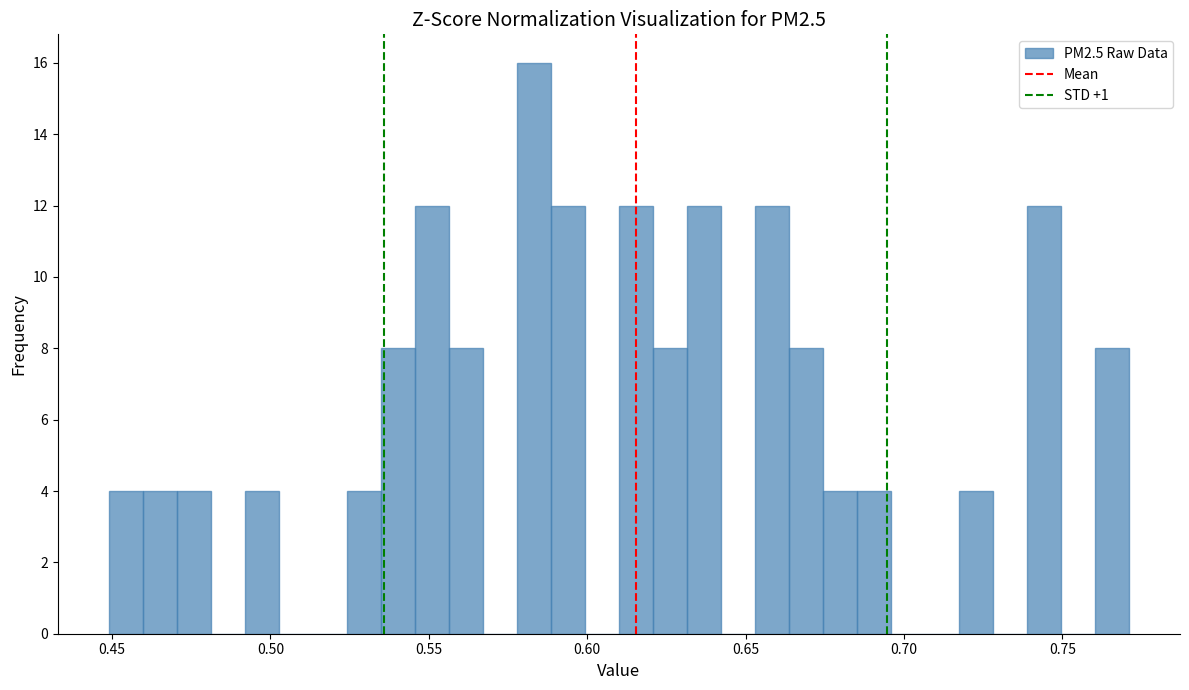

Read against the x-axis, roughly where is the centre of the tallest bar?

0.585